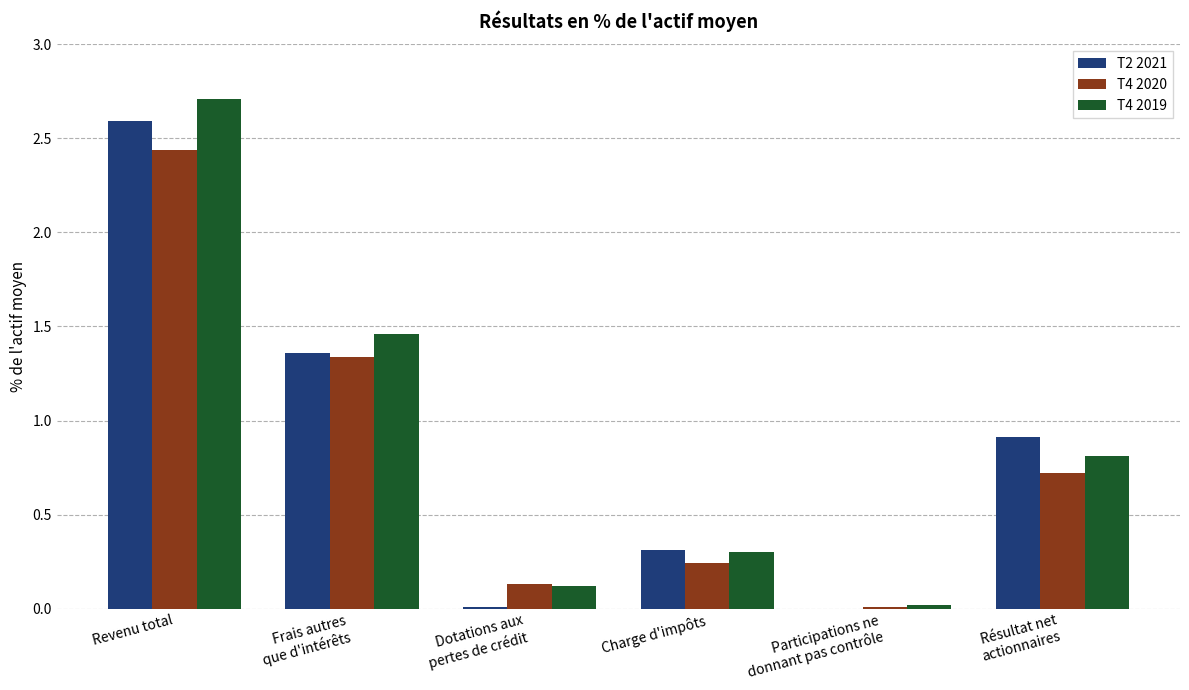

Is the value of T4 2020 at Charge d'impôts greater than the value of T4 2019 at Frais autres
que d'intérêts?

No